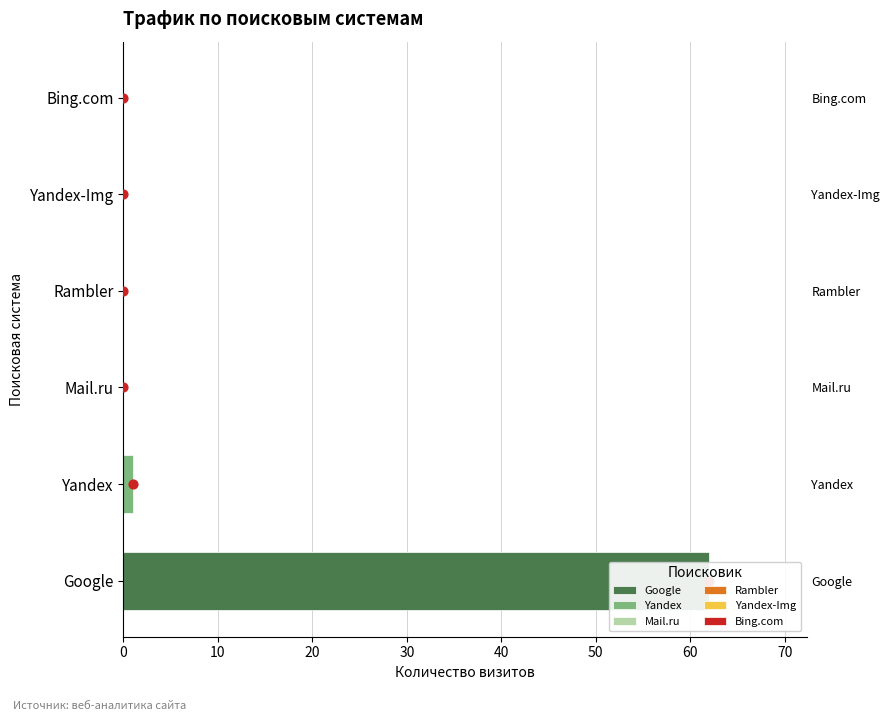

What are all the series names shown in the legend?

Google, Yandex, Mail.ru, Rambler, Yandex-Img, Bing.com